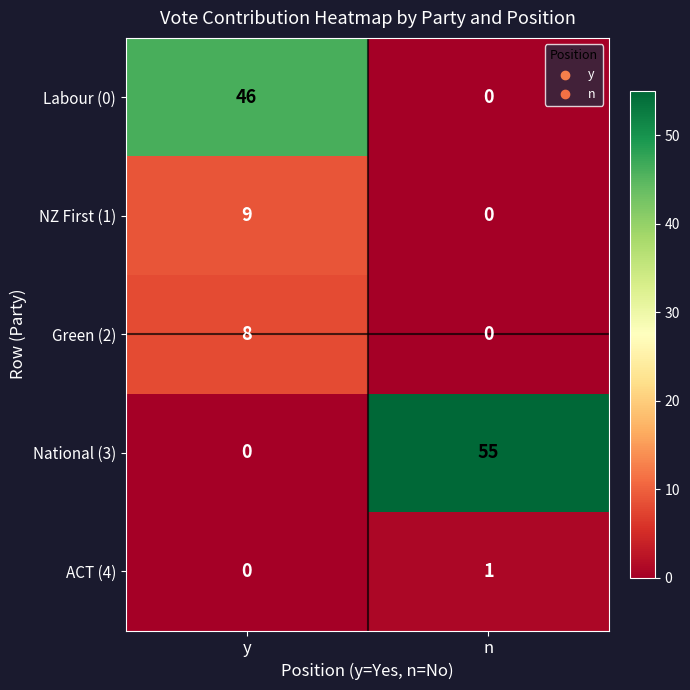

List the labels in order of Labour (0) value, smallest first.

n, y